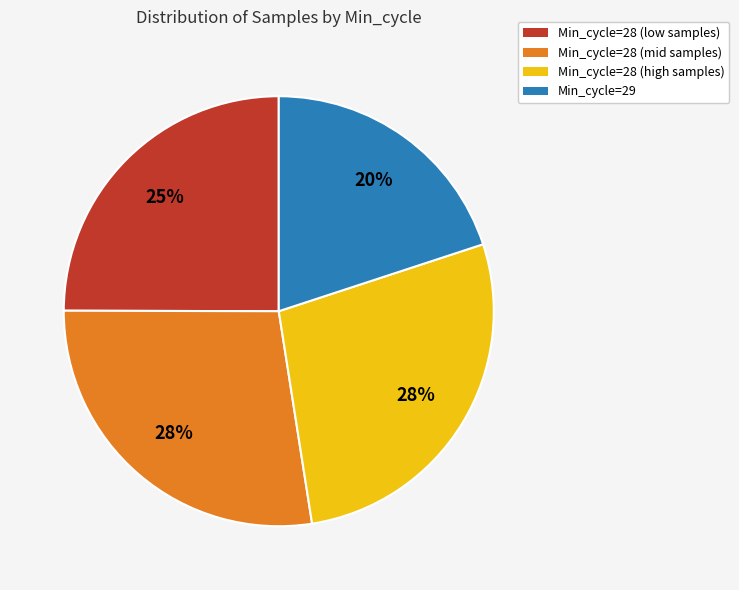

To the nearest percent, what is the average slice percentage?

25%